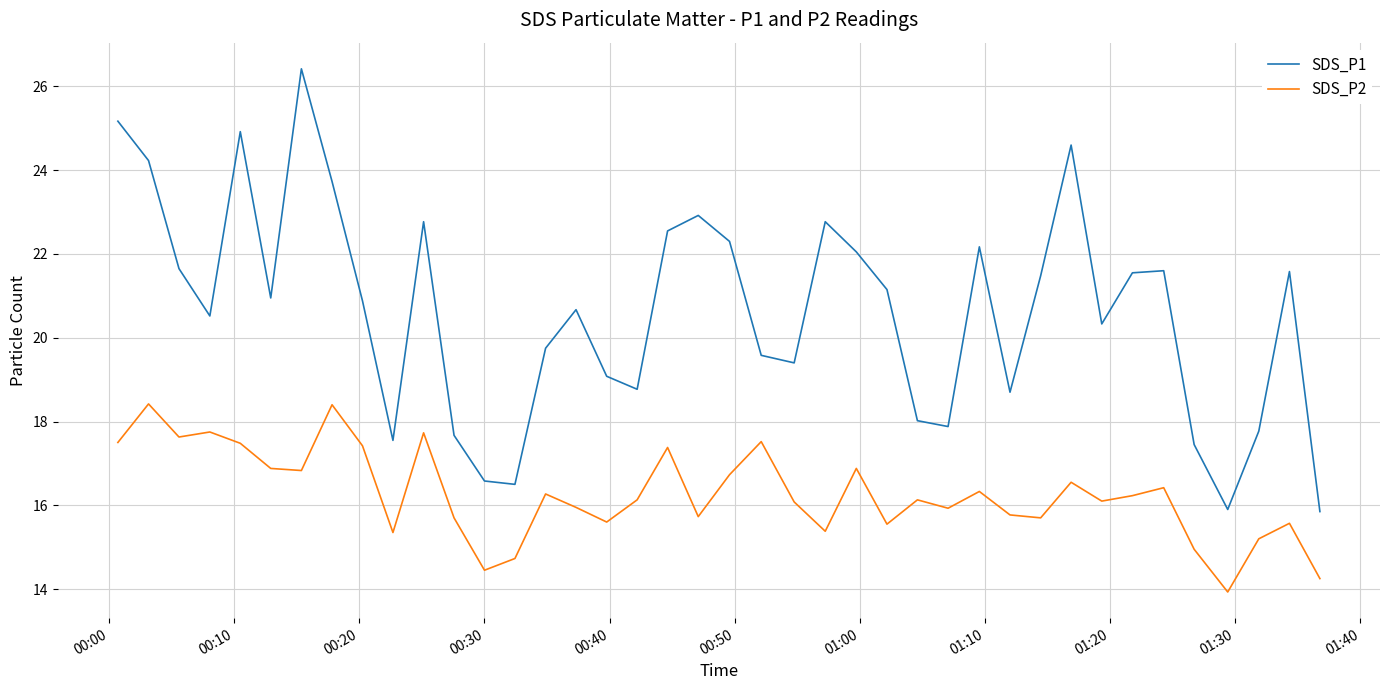

What is the lowest value of the SDS_P2 series?

13.9